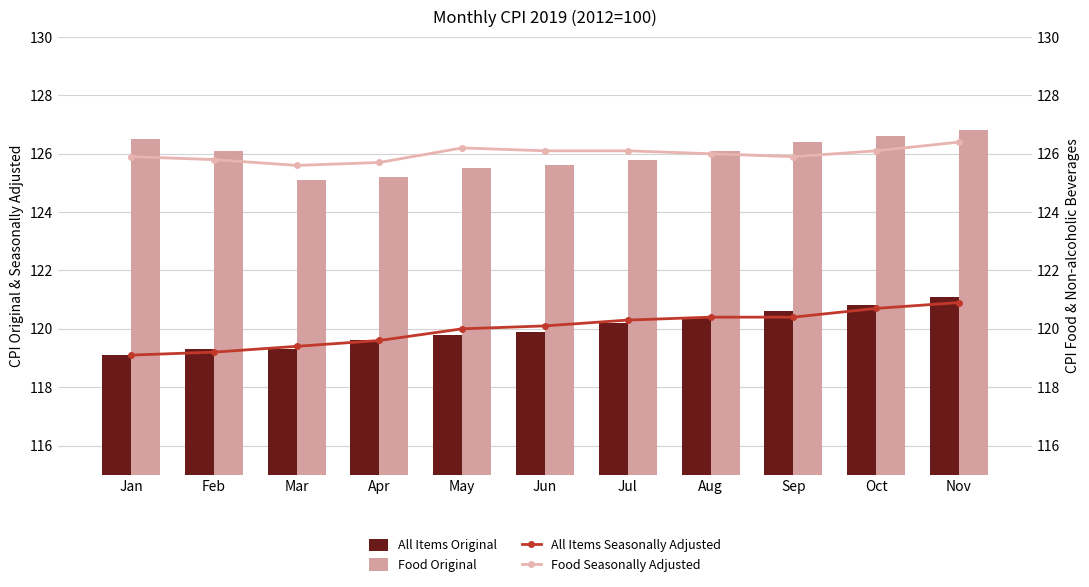

Between Jan and Aug, which is larger?

Aug